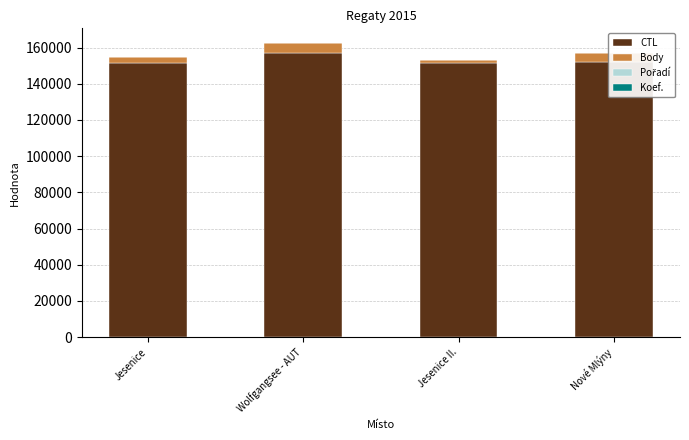

Where does the Koef. series first go above 7?

Nové Mlýny